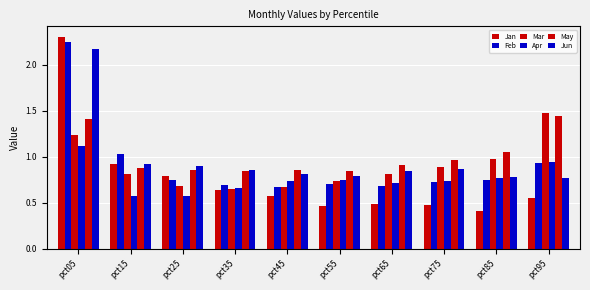

What is the total value across all series at pct85?

4.7